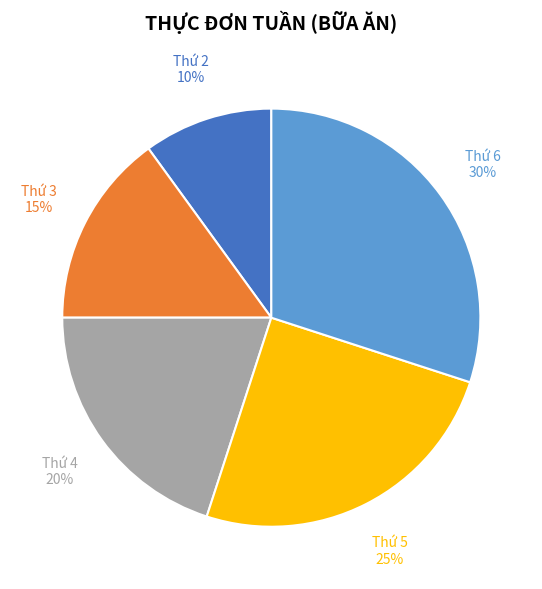

Combined, do Thứ 4 and Thứ 2 account for over 50%?

No